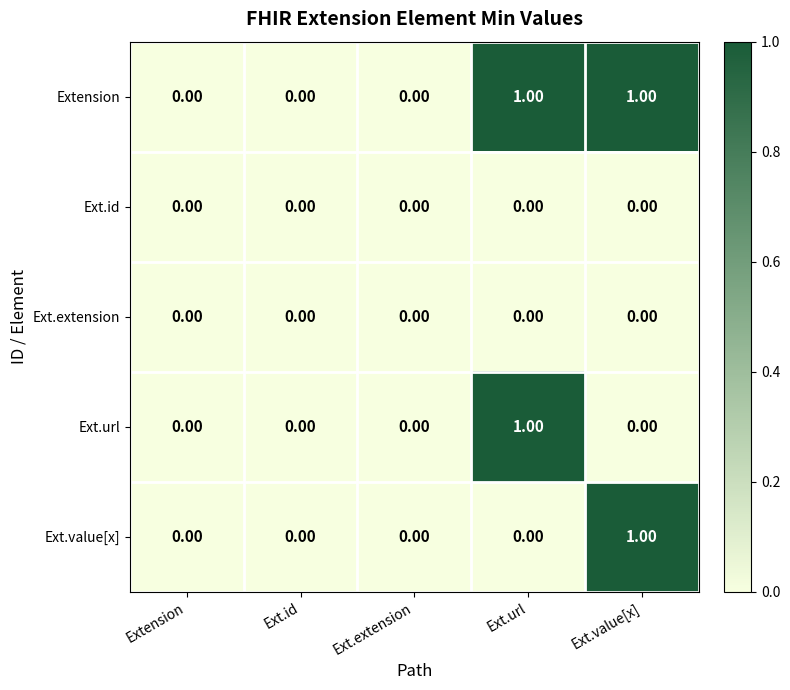

Which series has the largest total across all categories?

Extension